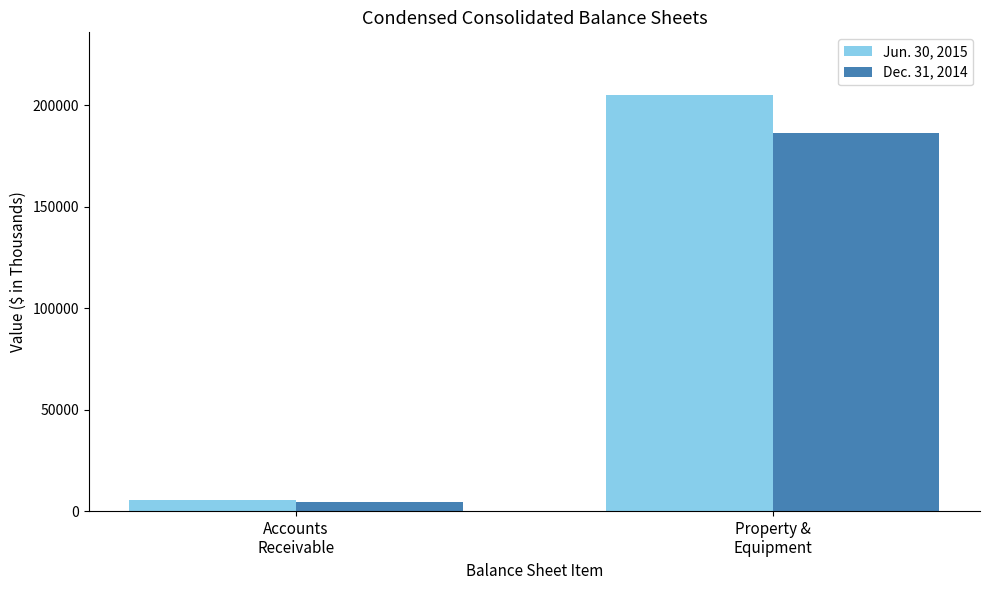

What is the label of the 2nd bar from the left?

Property &
Equipment